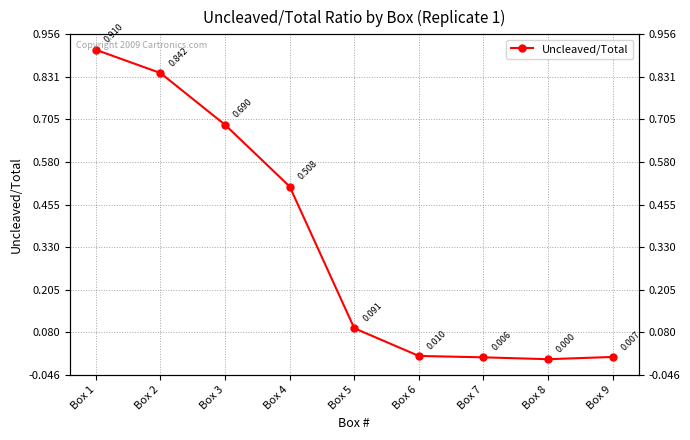

What is the sum of the values at Box 1 and Box 5?

1.0